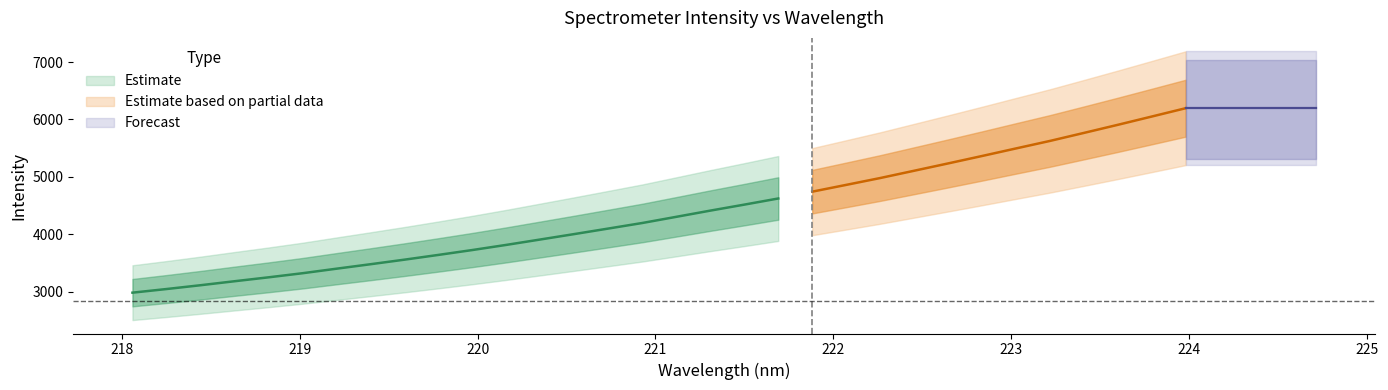

What is the difference between the x values at 27 and 15?

2.3